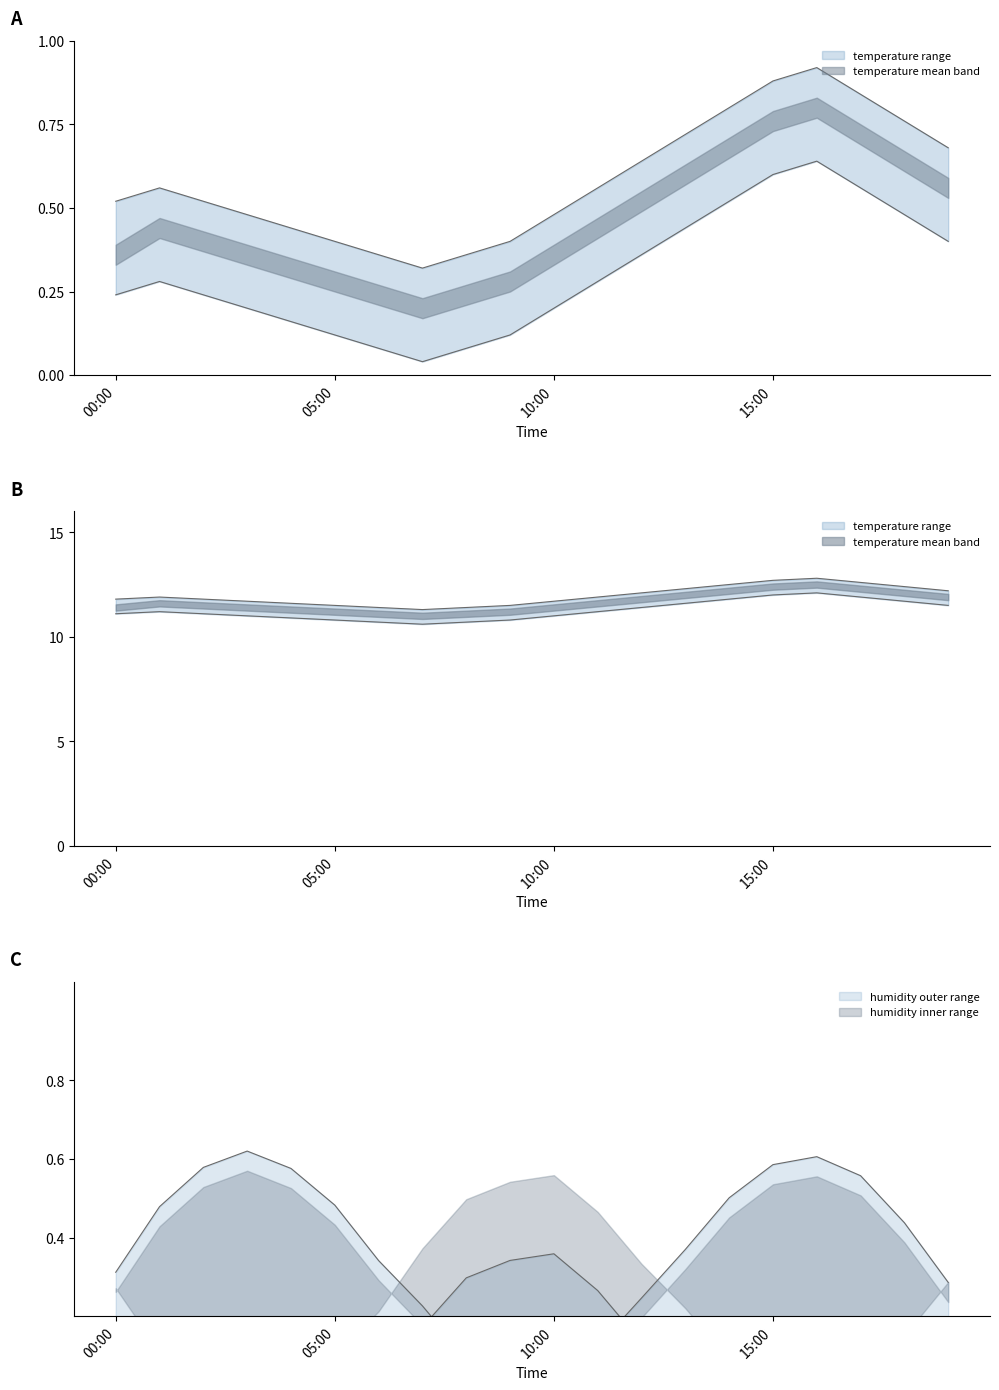

In temp_upper, how many points are lower than both neighbors (excluding endpoints)?

1